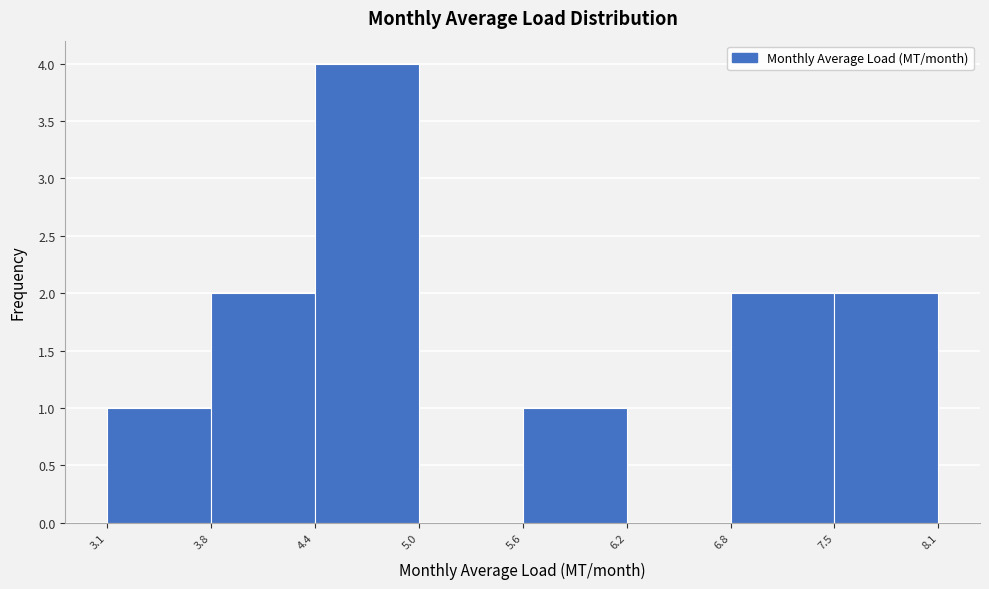

Over which range of the x-axis is the bar tallest?

4.4 to 5.0